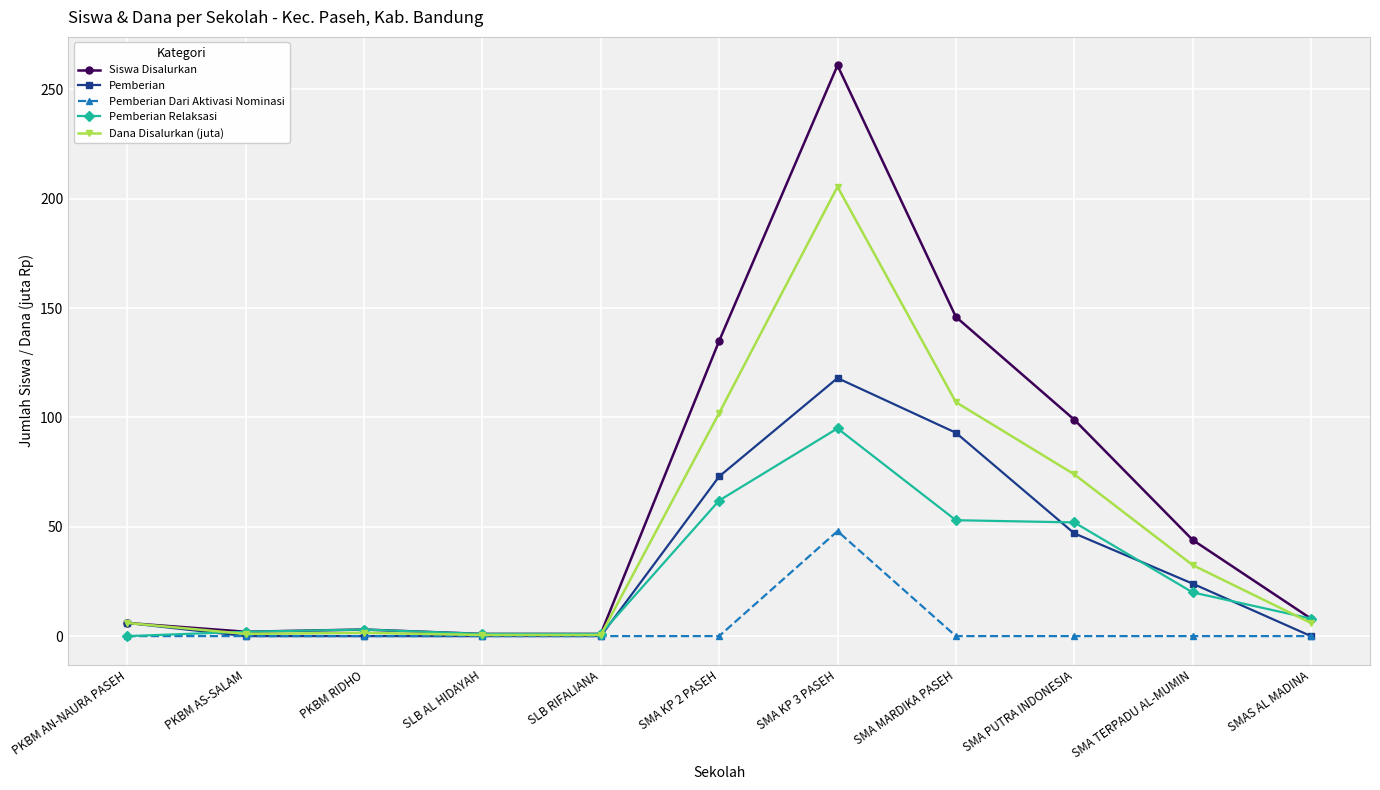

True or false: Siswa Disalurkan has more than 2 points higher than both neighbors.

False